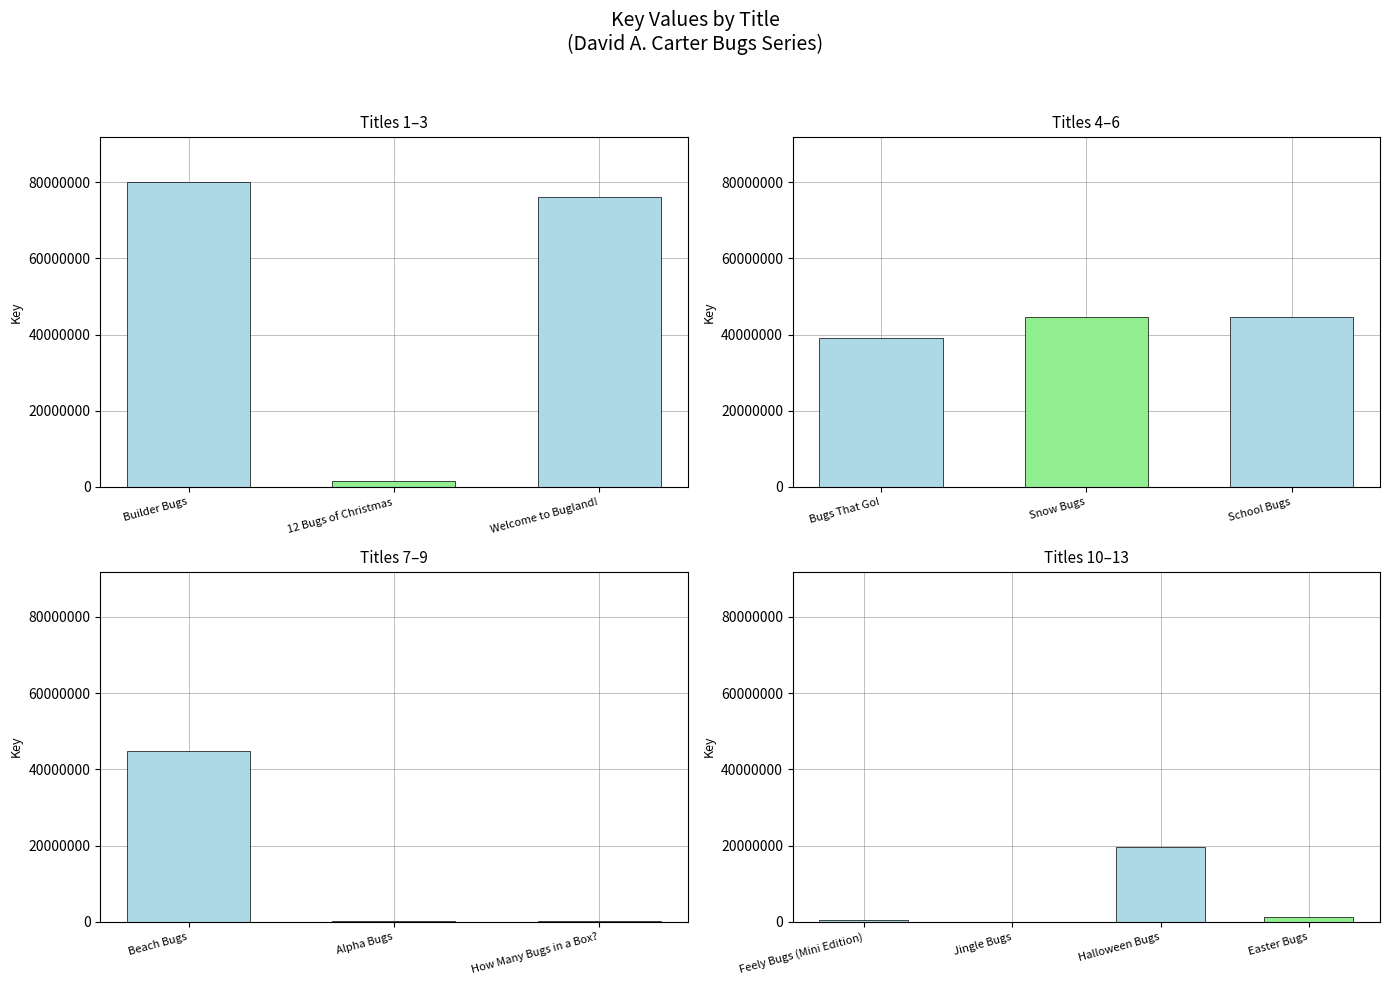

Reading left to right, list all the values displayed in this chart.

Builder Bugs=79927160	12 Bugs of Christmas=1531549	Welcome to Bugland!=76053639	Bugs That Go!=39214853	Snow Bugs=44716456	School Bugs=44717569	Beach Bugs=44717132	Alpha Bugs=326506	How Many Bugs in a Box?=323613	Feely Bugs (Mini Edition)=335599	Jingle Bugs=6666	Halloween Bugs=19535829	Easter Bugs=1149607